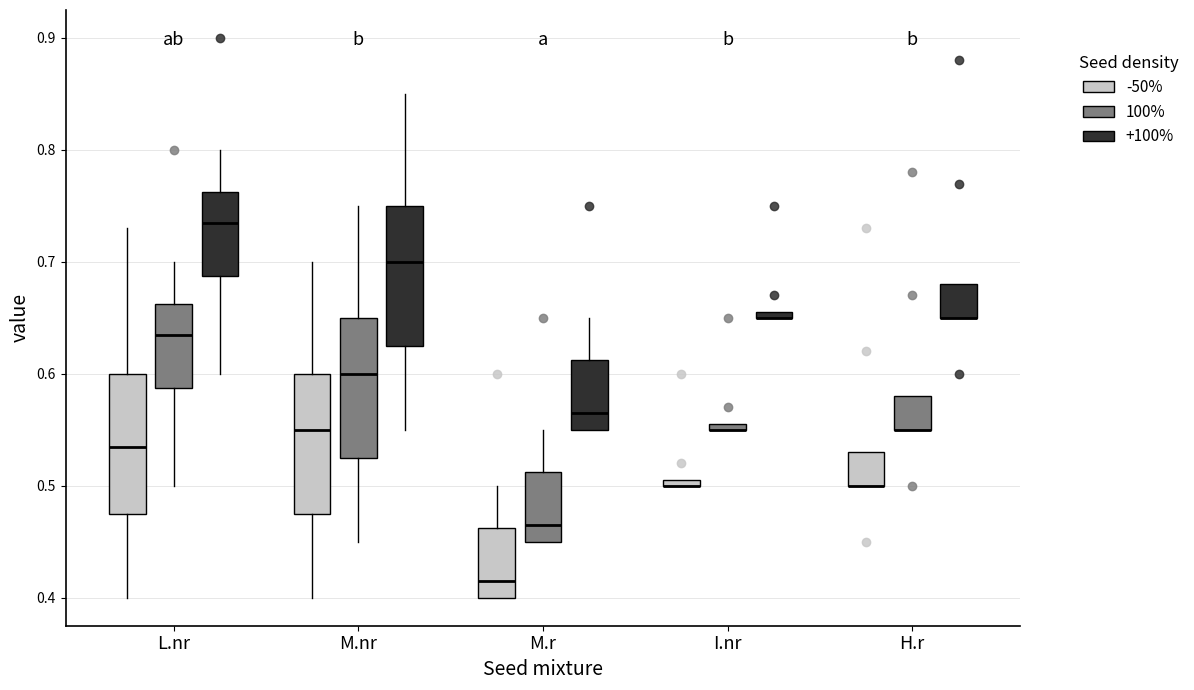

Where does the upper whisker of the box for M.nr (+100%) end on the y-axis? The values are not printed on the chart, so give them approximately, as read against the axis.

0.85